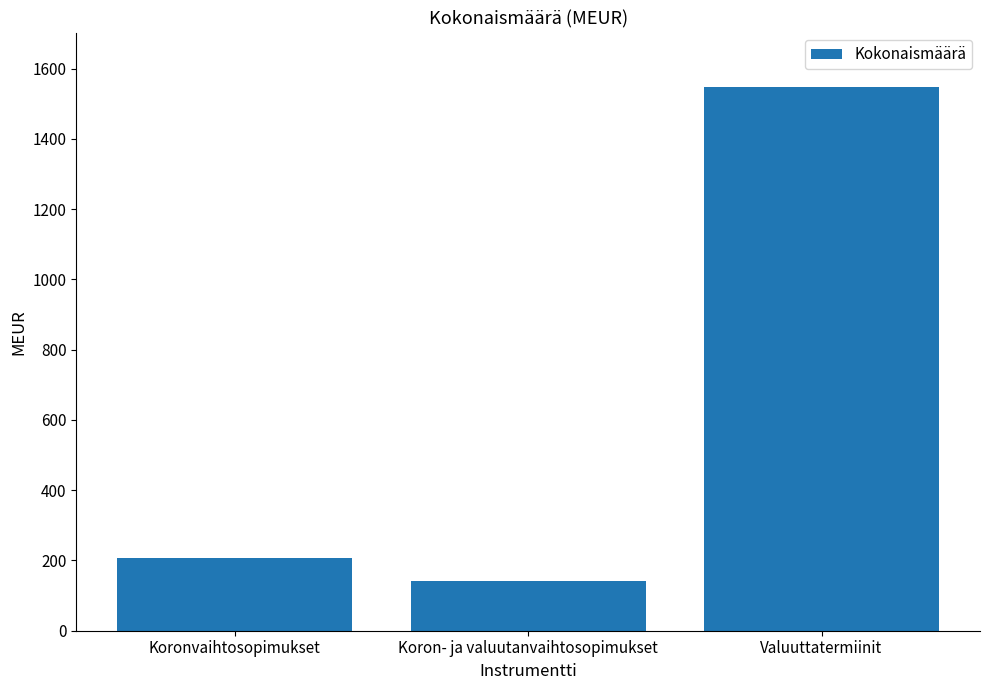

List the labels in order of value, largest first.

Valuuttatermiinit, Koronvaihtosopimukset, Koron- ja valuutanvaihtosopimukset